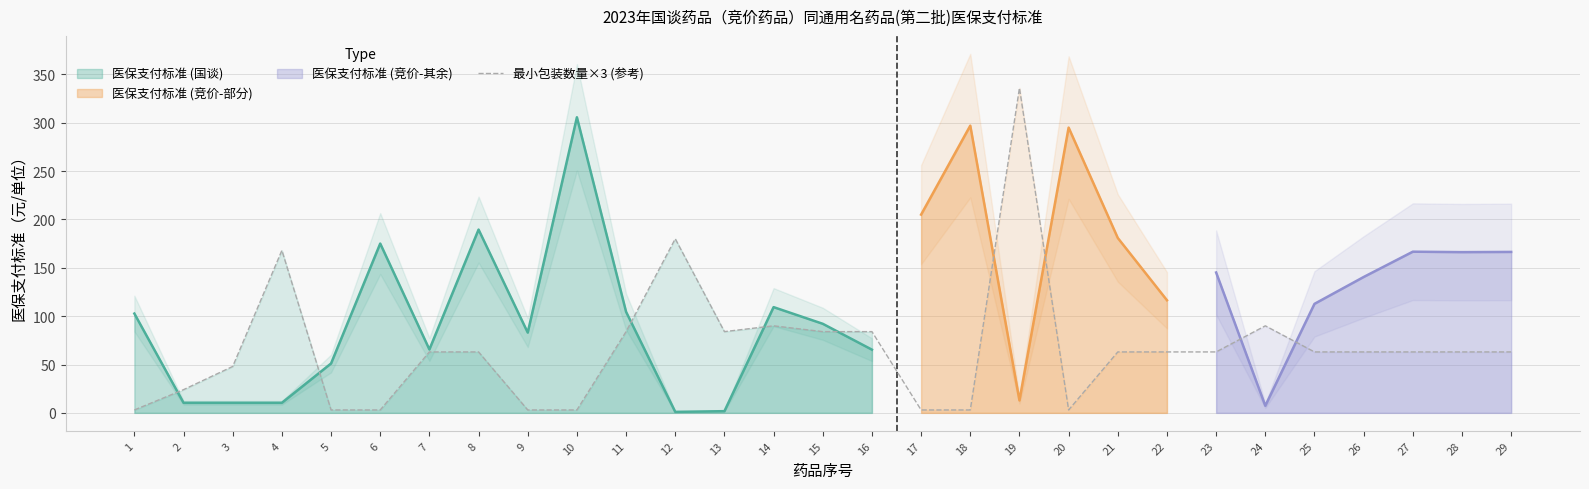

The value of 最小包装数量×3 (参考) at 24 is 62. True or false?

False